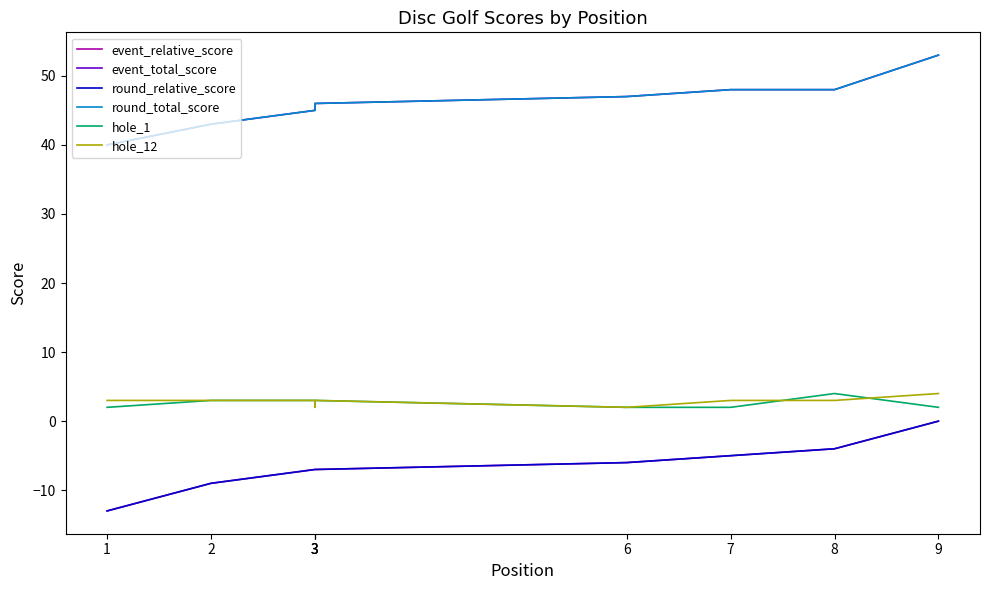

List the series in order of their peak value, highest first.

event_total_score, round_total_score, hole_1, hole_12, event_relative_score, round_relative_score